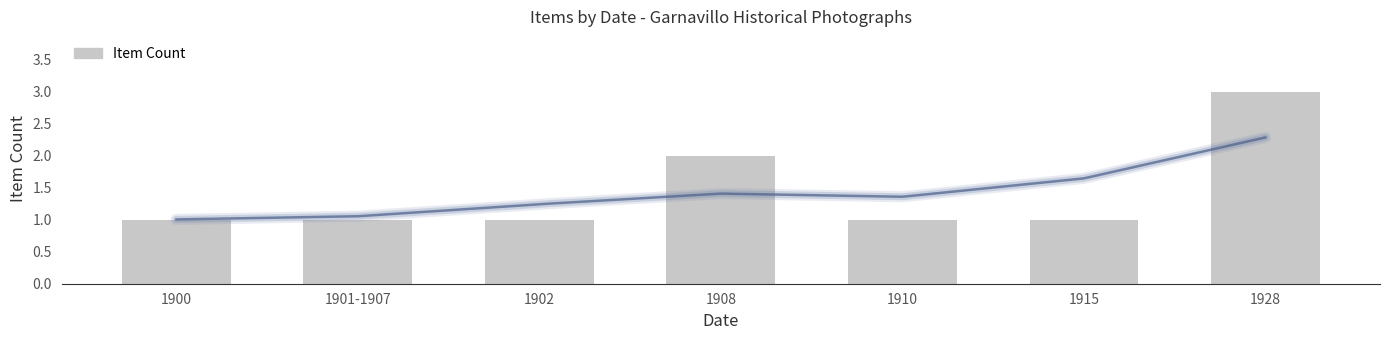

Which label corresponds to the largest value in the chart?

1928